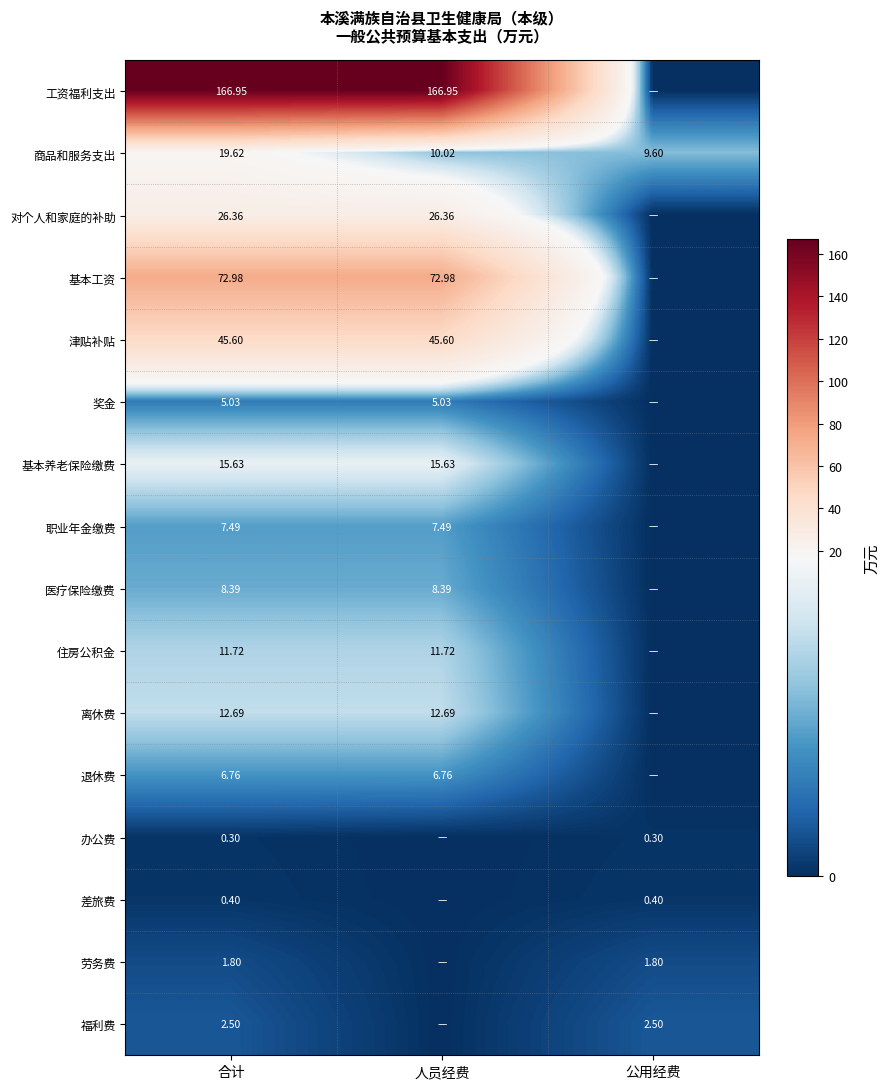

At 合计, list the series in order from smallest to largest.

办公费, 差旅费, 劳务费, 福利费, 奖金, 退休费, 职业年金缴费, 医疗保险缴费, 住房公积金, 离休费, 基本养老保险缴费, 商品和服务支出, 对个人和家庭的补助, 津贴补贴, 基本工资, 工资福利支出